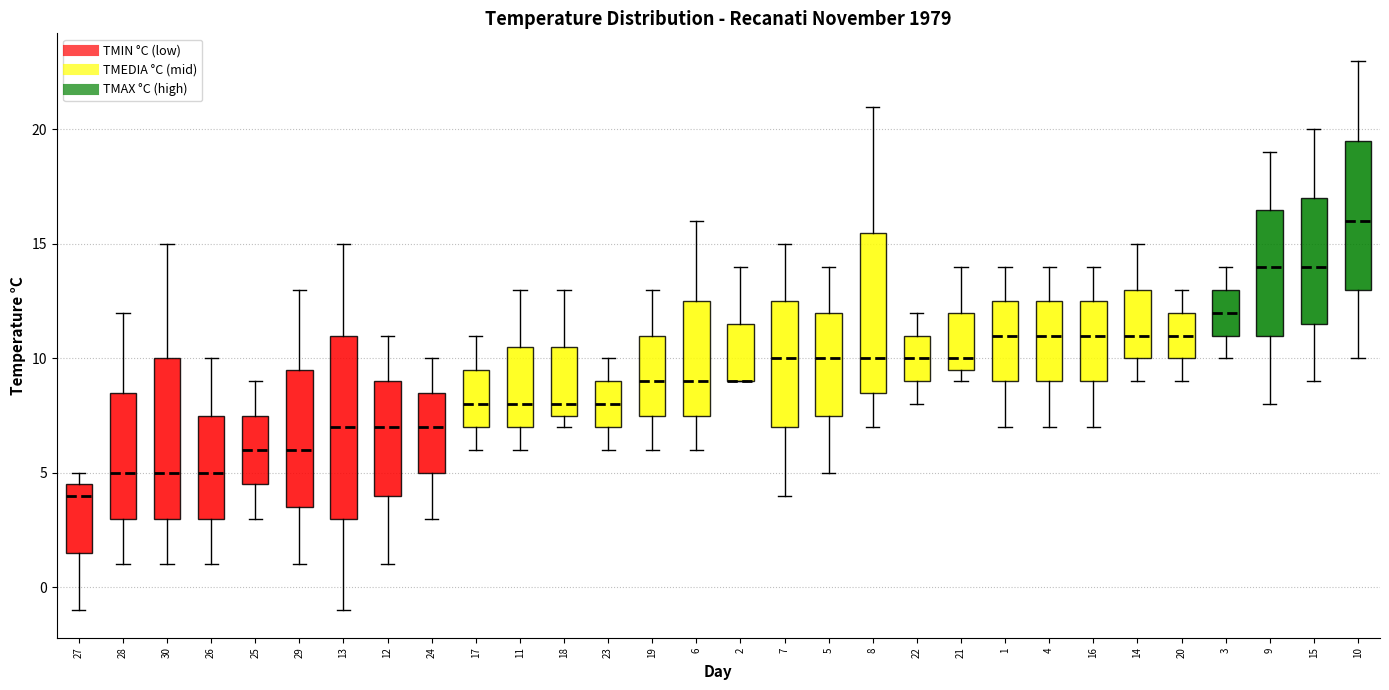

Comparing the boxes themselves (not the whiskers), which one is the tallest?

13